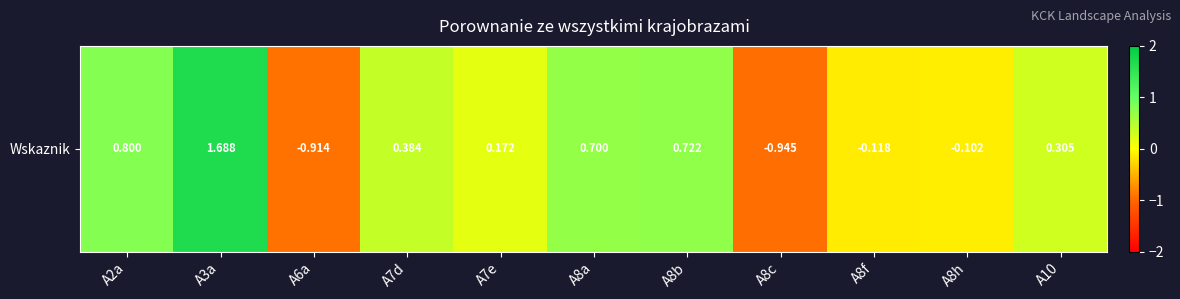

What is the average value?

0.2